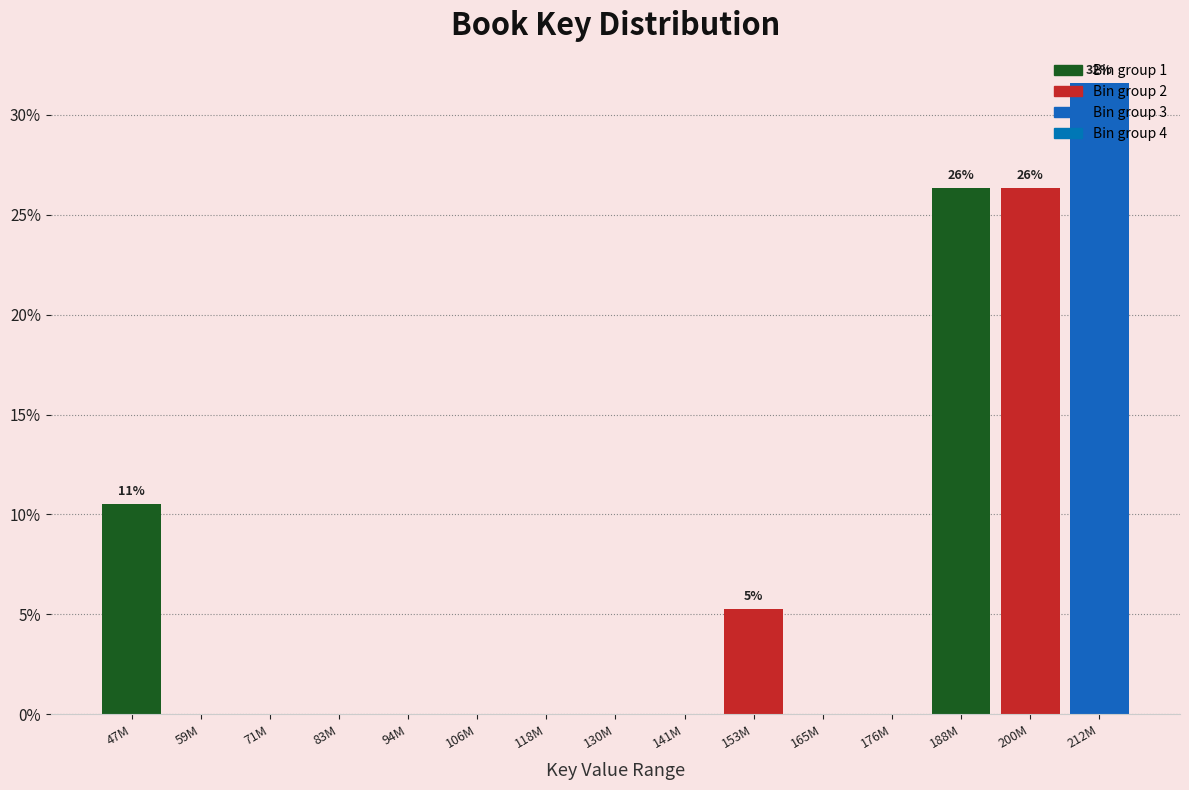

At which label is the value closest to 15?

47M